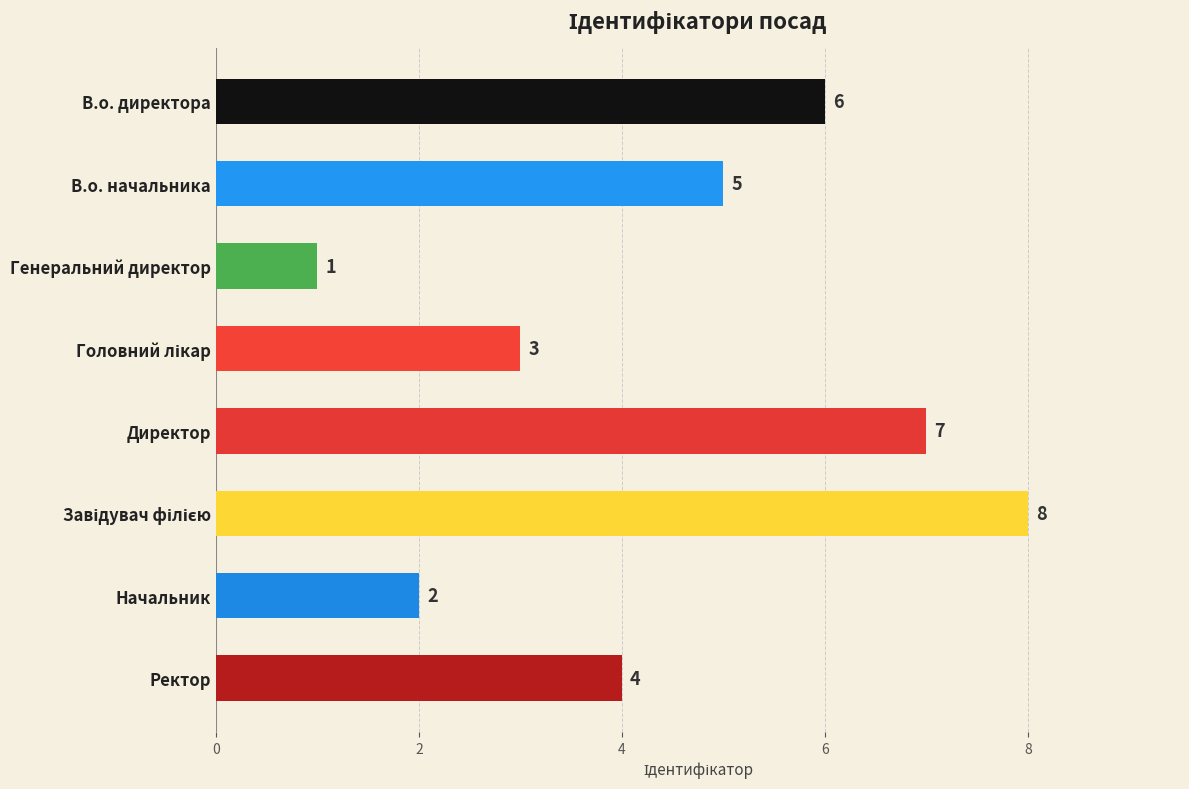

The value at Ректор is 5. True or false?

False